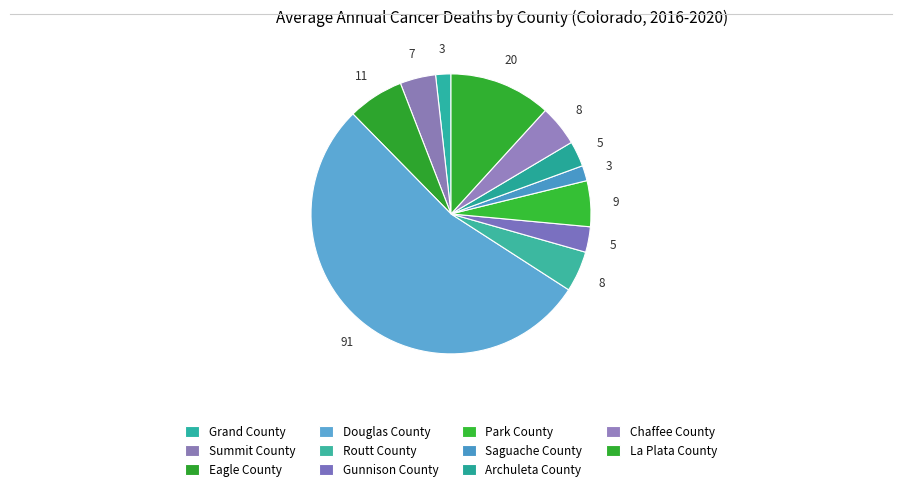

To the nearest percent, what is the difference between the largest and smallest slice percentages?

52%